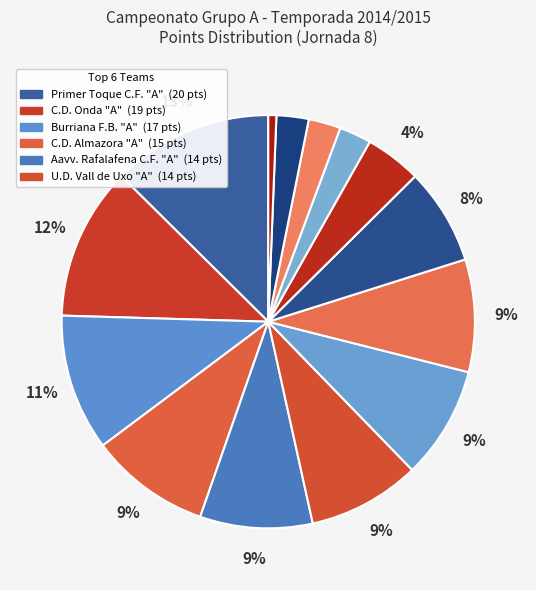

Which category has the biggest portion of the pie?

Primer Toque C.F. "A"